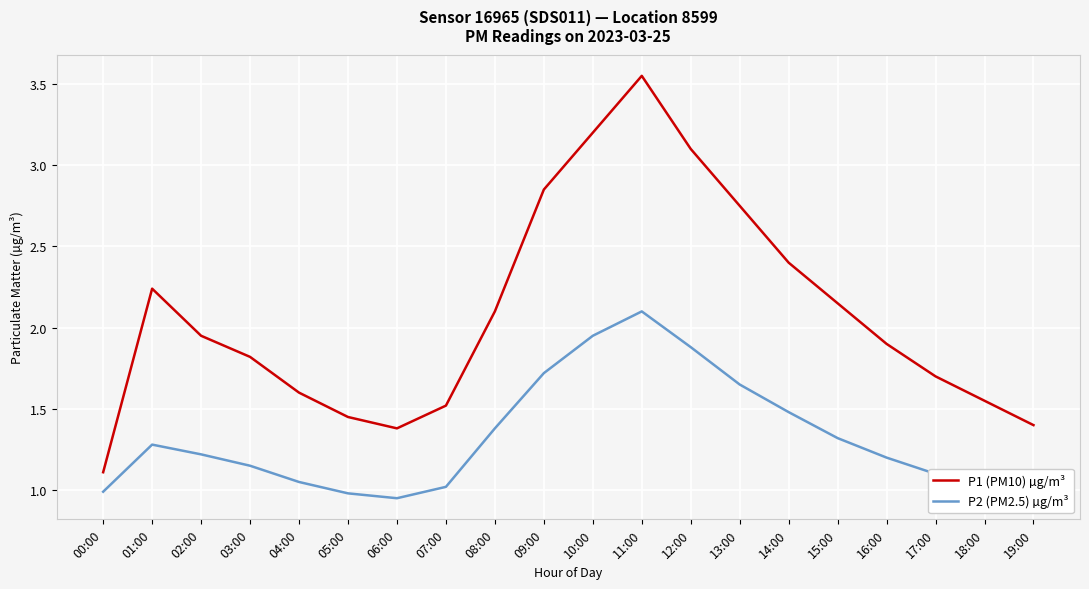

In P2 (PM2.5) µg/m³, how many points are higher than both neighbors (excluding endpoints)?

2